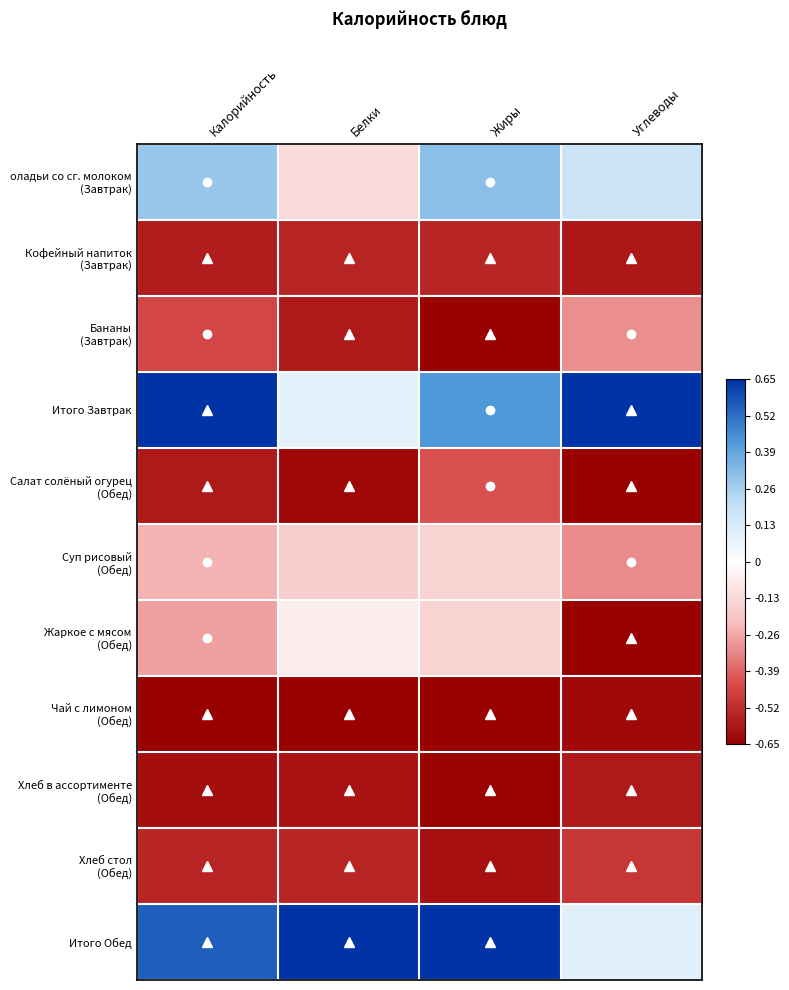

Which series has the largest total across all categories?

Итого Обед